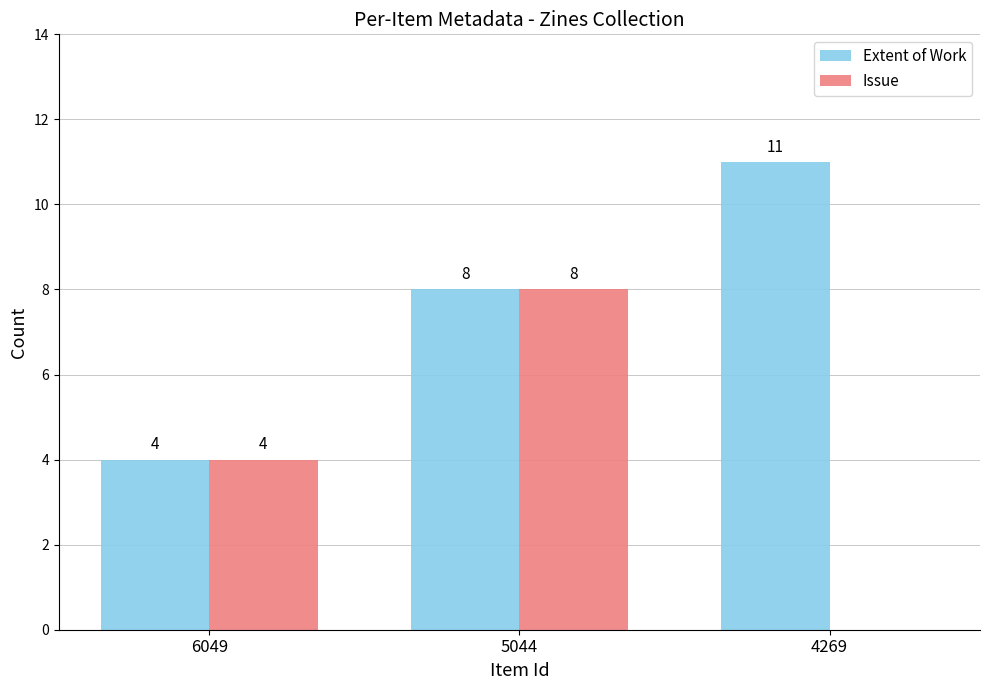

Which series changed the most between 6049 and 4269?

Extent of Work